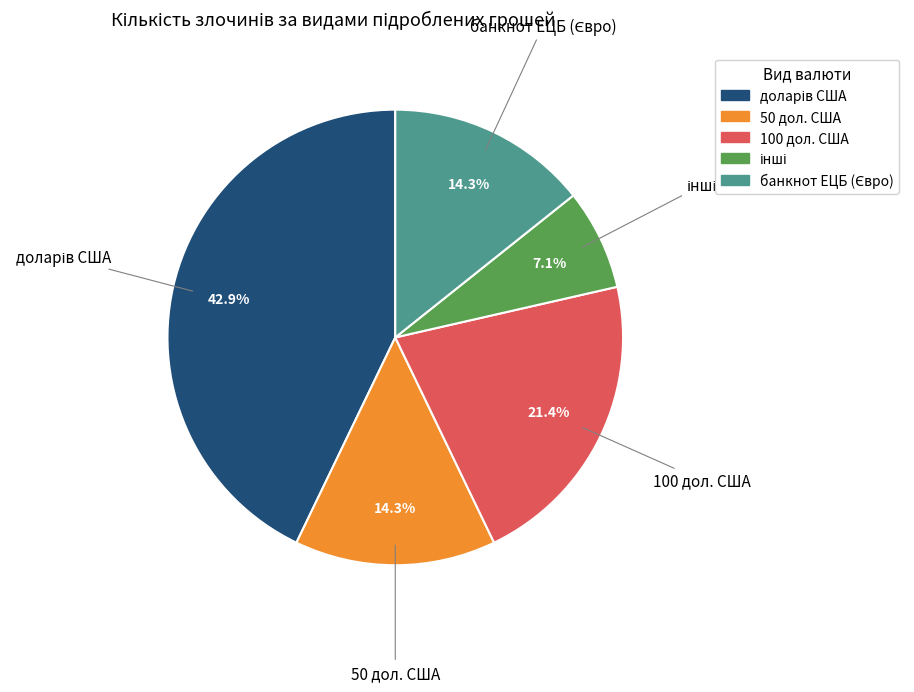

Is there any slice that represents more than half of the pie?

No